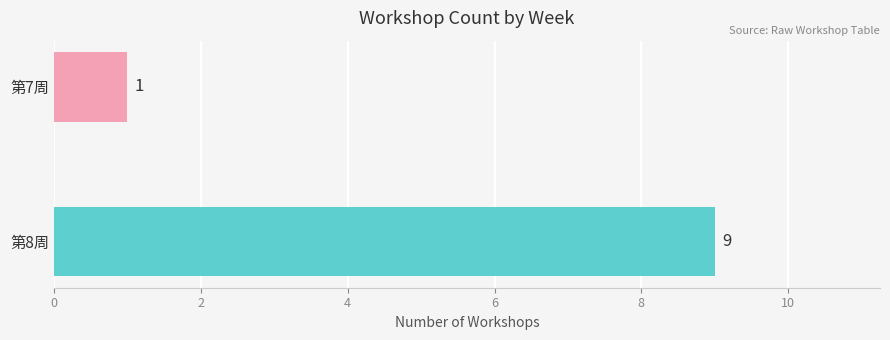

What is the change in value from 第8周 to 第7周?

-8